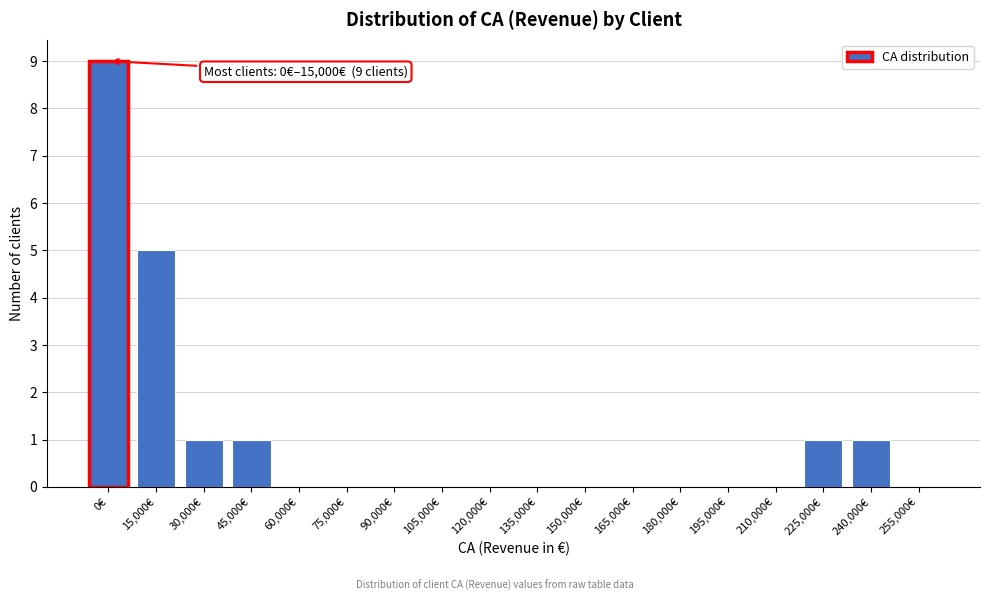

Reading right to left, transcribe all the data shown in this chart.

255,000€=0	240,000€=1	225,000€=1	210,000€=0	195,000€=0	180,000€=0	165,000€=0	150,000€=0	135,000€=0	120,000€=0	105,000€=0	90,000€=0	75,000€=0	60,000€=0	45,000€=1	30,000€=1	15,000€=5	0€=9